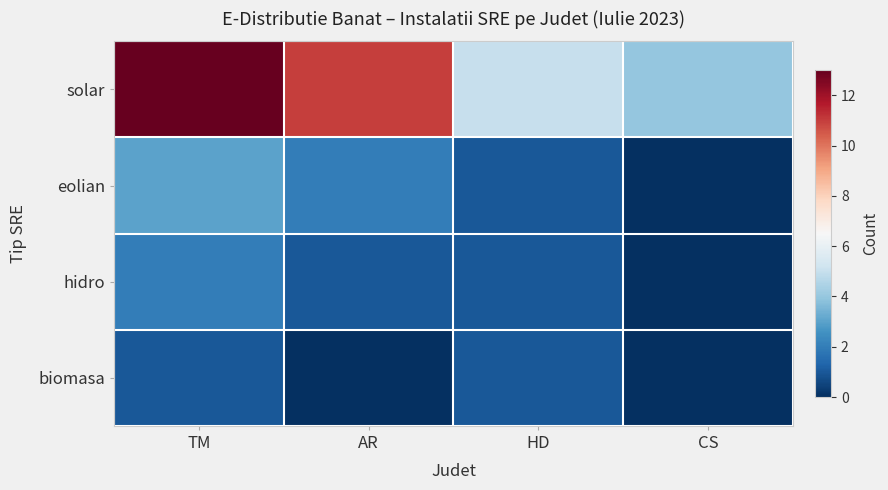

What is the maximum value shown in the chart?

13